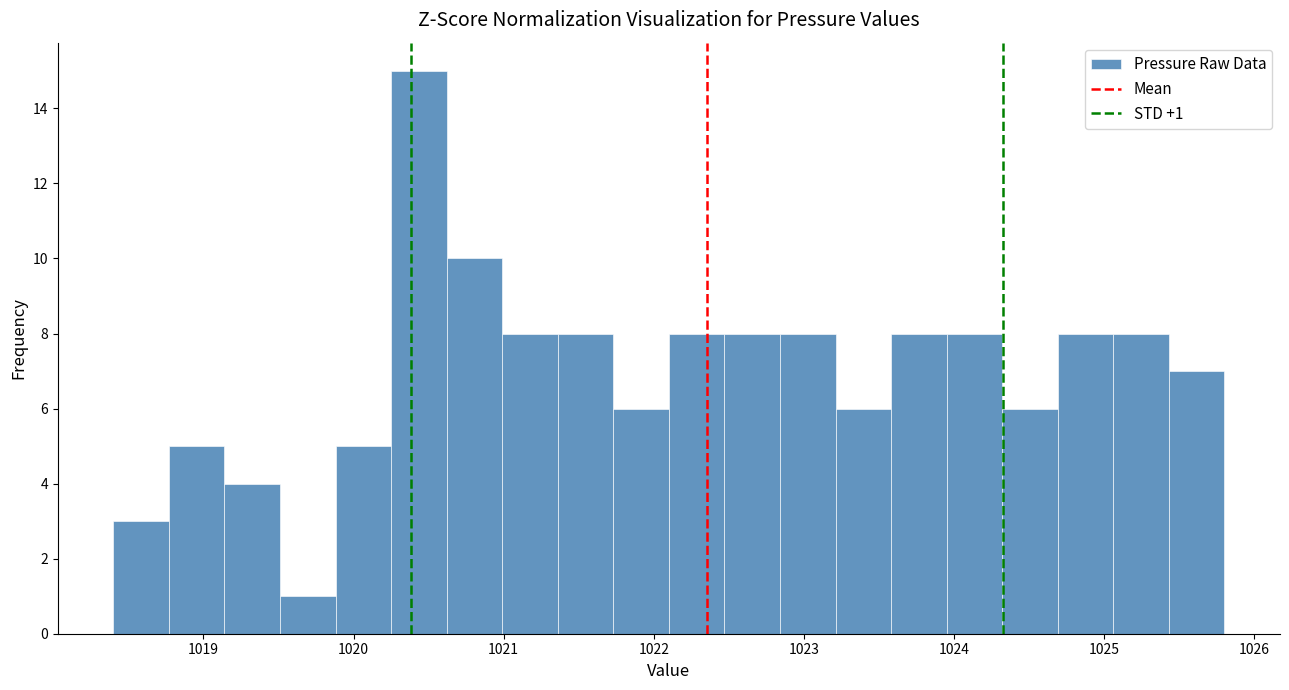

Around what value on the x-axis is the tallest bar? Give the approximate position of its centre, as read against the axis.

1020.4